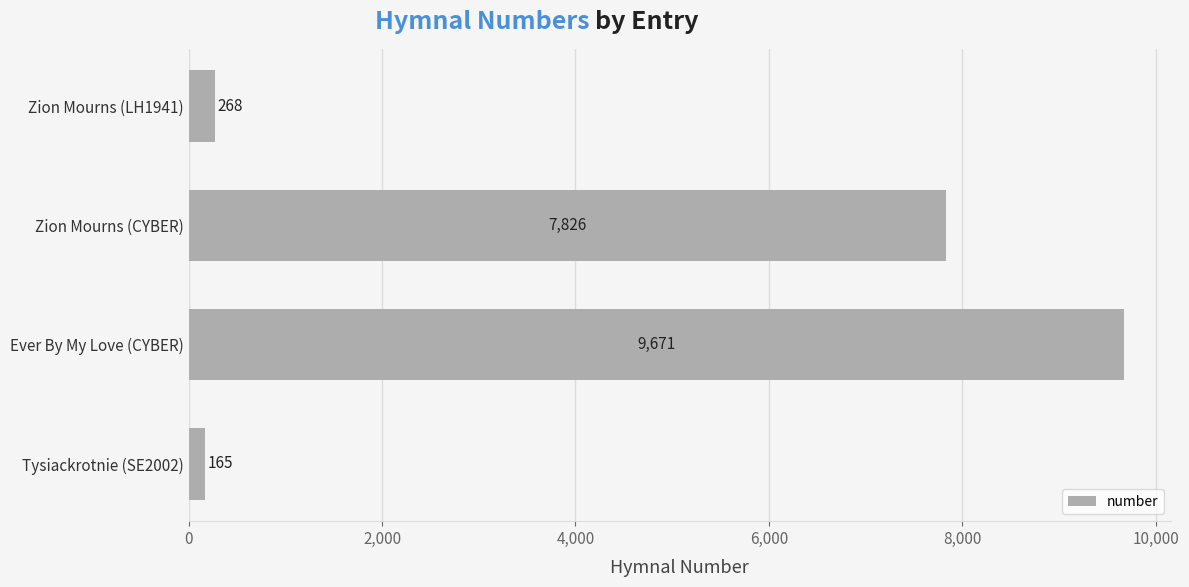

What is the change in value from Zion Mourns (LH1941) to Ever By My Love (CYBER)?

+9403